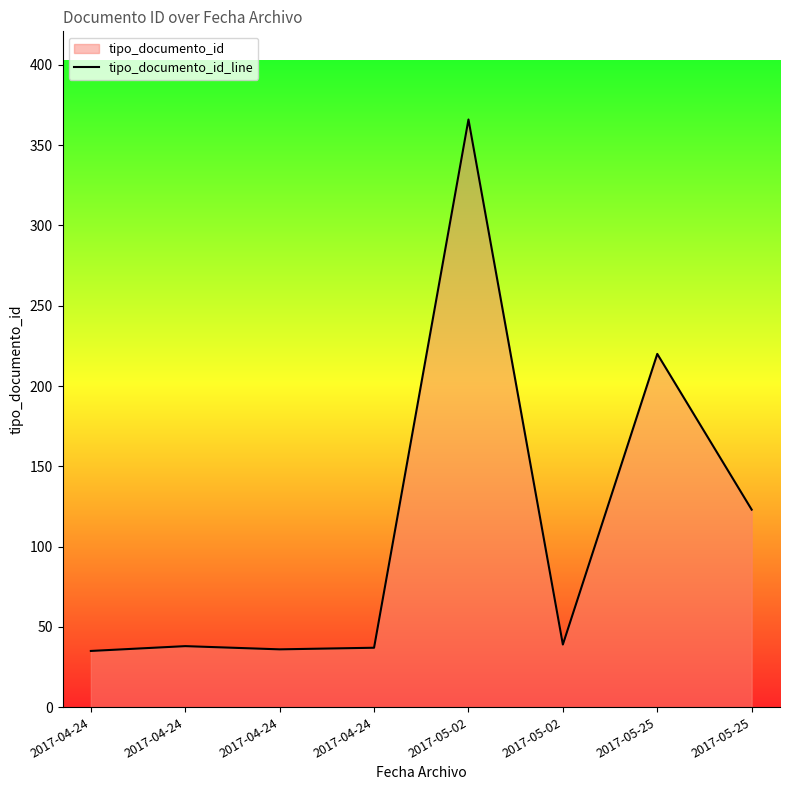

Between 2017-05-02 and 2017-05-25, which is larger?

2017-05-25